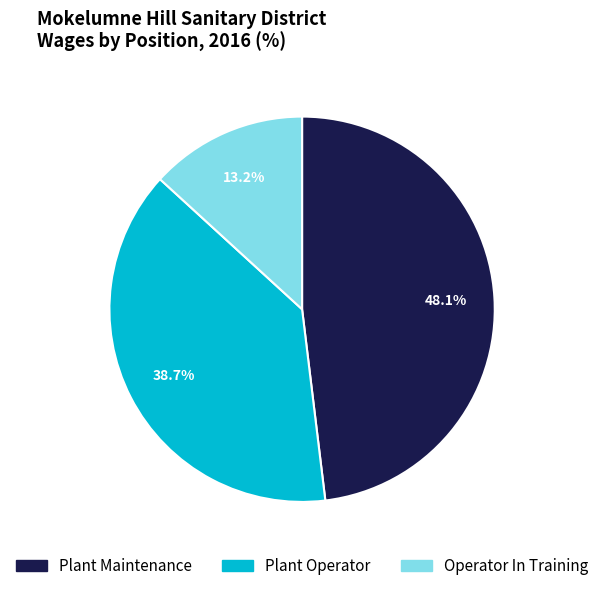

Is there any slice that represents more than half of the pie?

No